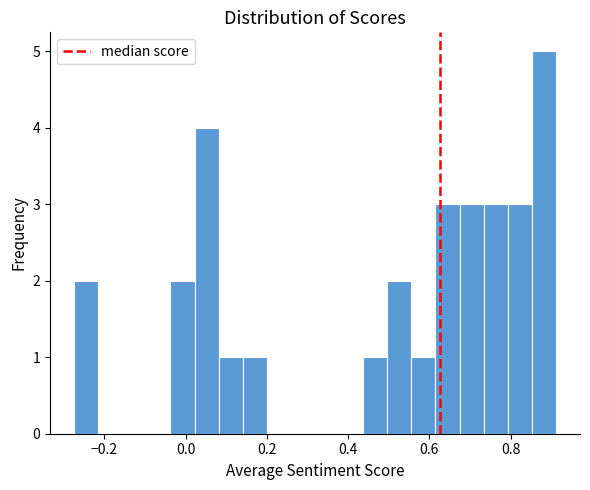

Around what value on the x-axis is the tallest bar? Give the approximate position of its centre, as read against the axis.

0.88